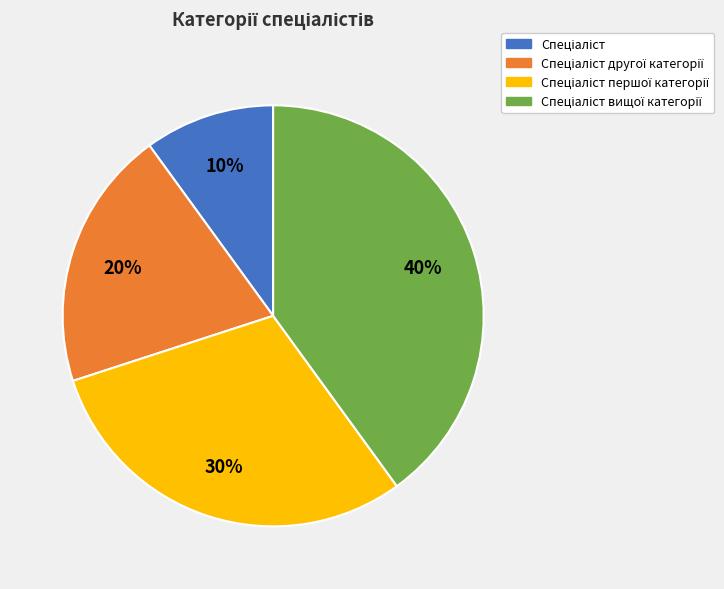

Is there a majority slice in this chart?

No